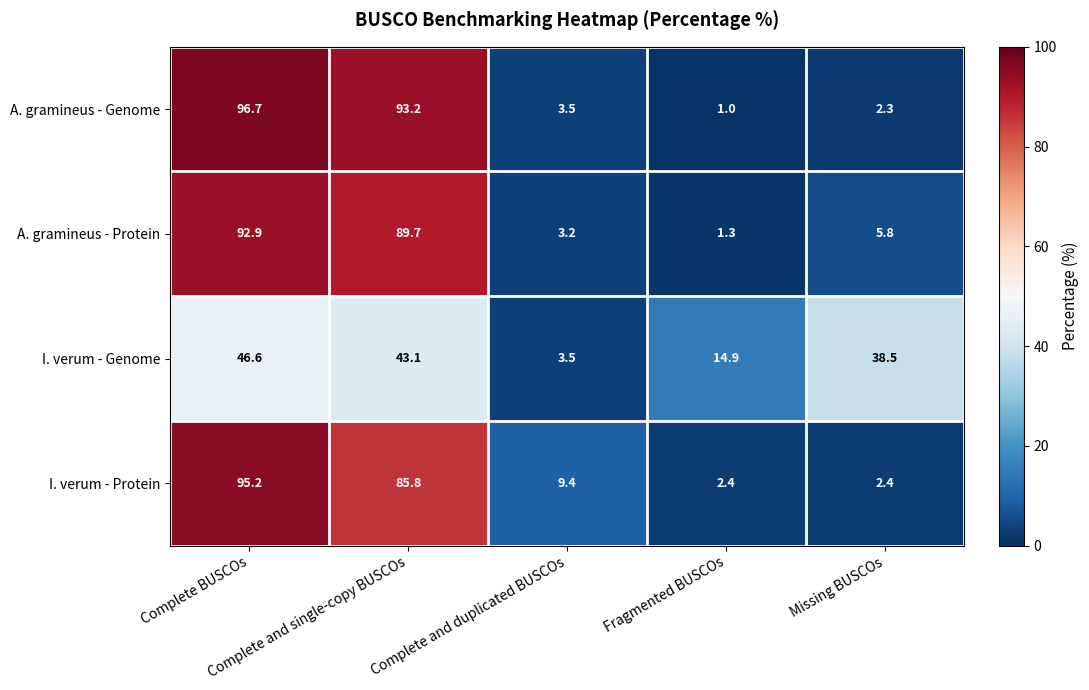

Rank the series by their maximum value, from lowest to highest.

I. verum - Genome, A. gramineus - Protein, I. verum - Protein, A. gramineus - Genome